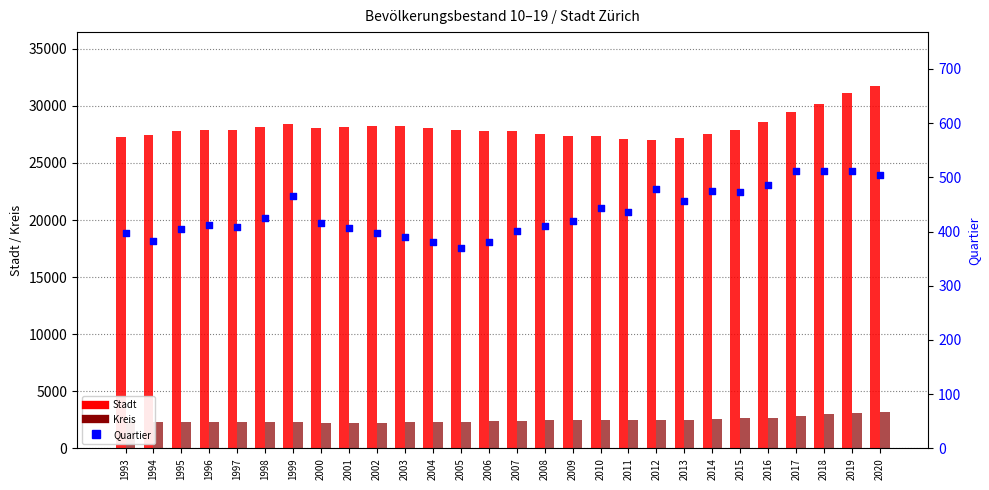

At which category is the sum across all series the highest?

2020